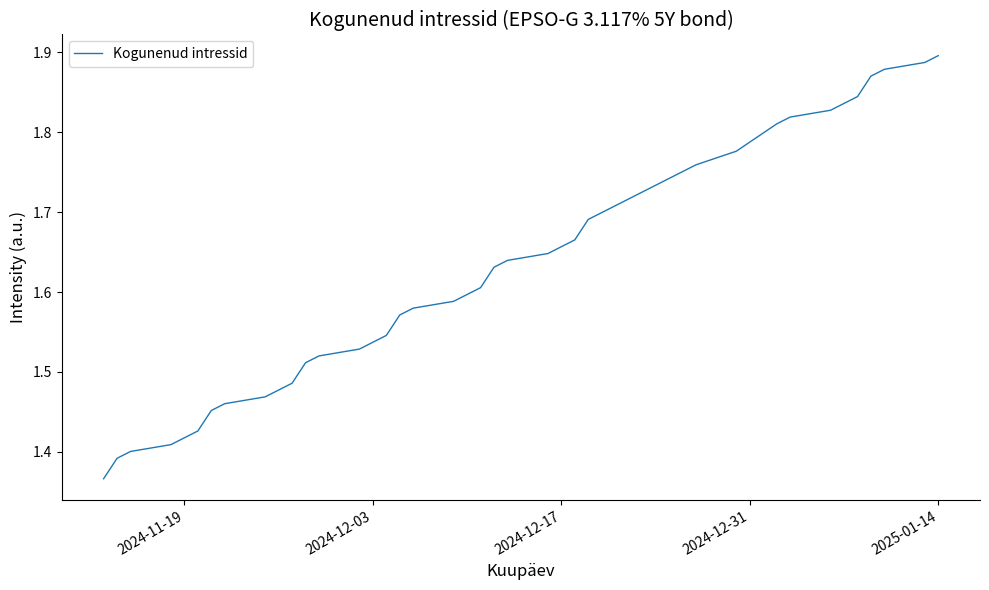

What is the difference between the maximum and minimum values?

0.5